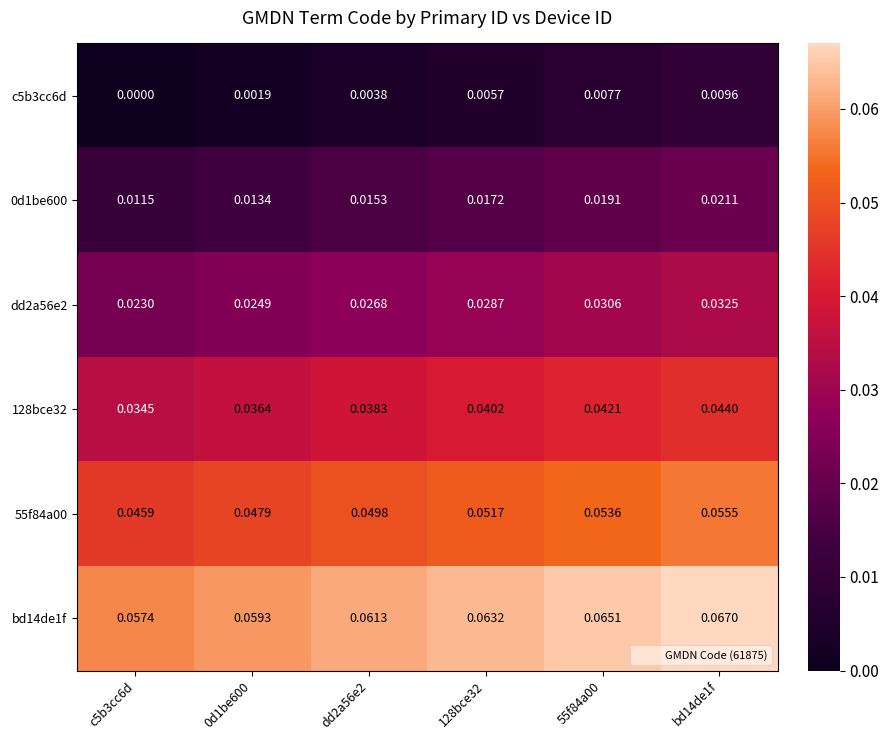

Is the value of 128bce32 at 0d1be600 greater than the value of 0d1be600 at 128bce32?

Yes